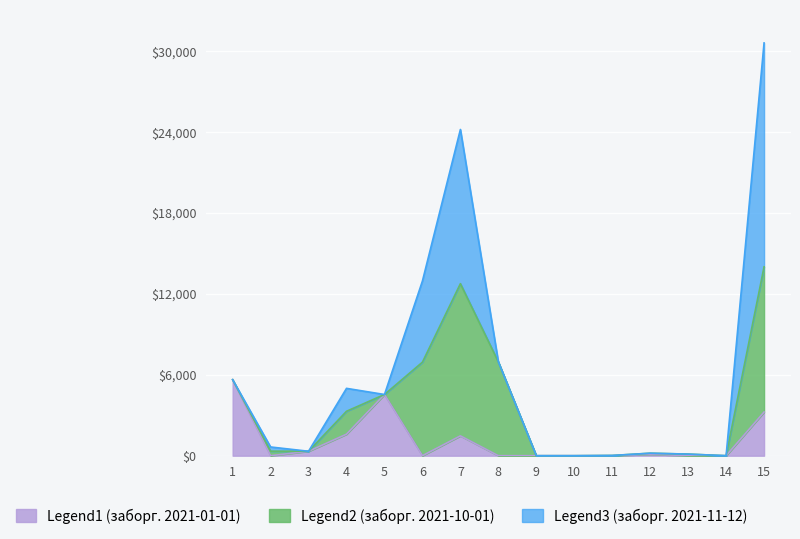

Is the value of Legend1 (заборг. 2021-01-01) at 3 greater than the value of Legend2 (заборг. 2021-10-01) at 3?

Yes